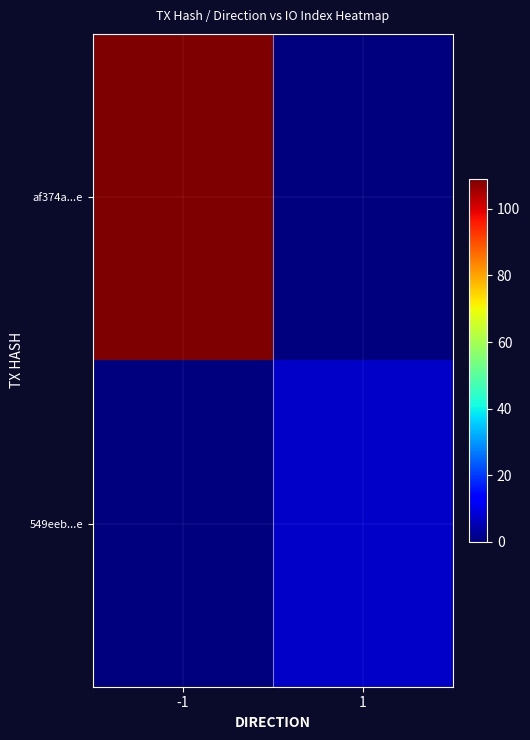

At which category is the sum across all series the highest?

-1